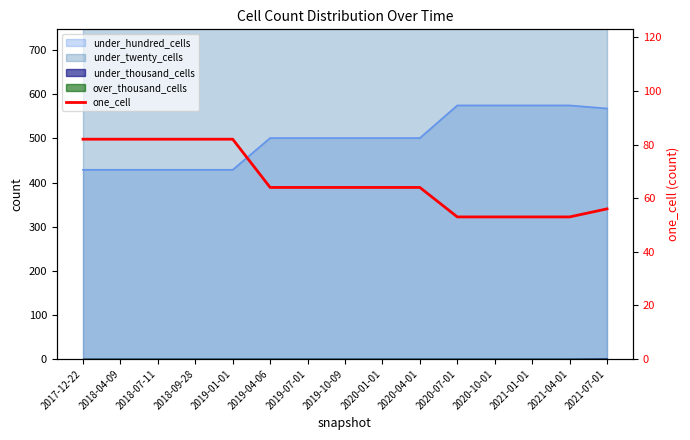

How many data points are less than 64?

5